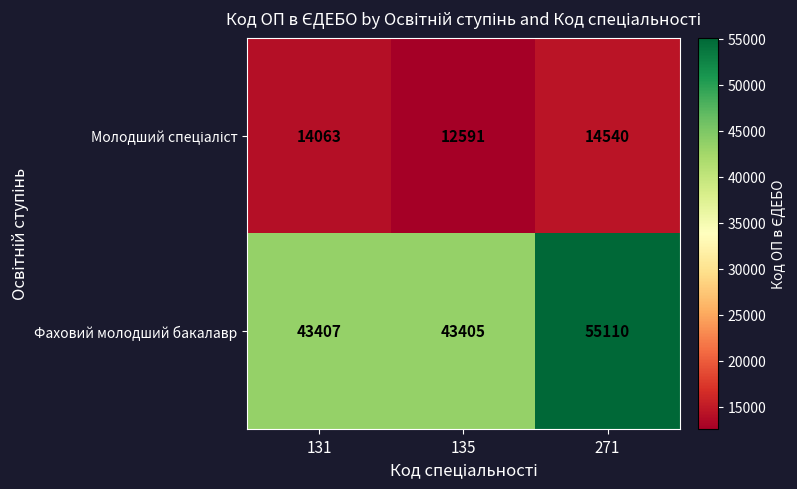

Where is Фаховий молодший бакалавр nearest to the value 49257?

131